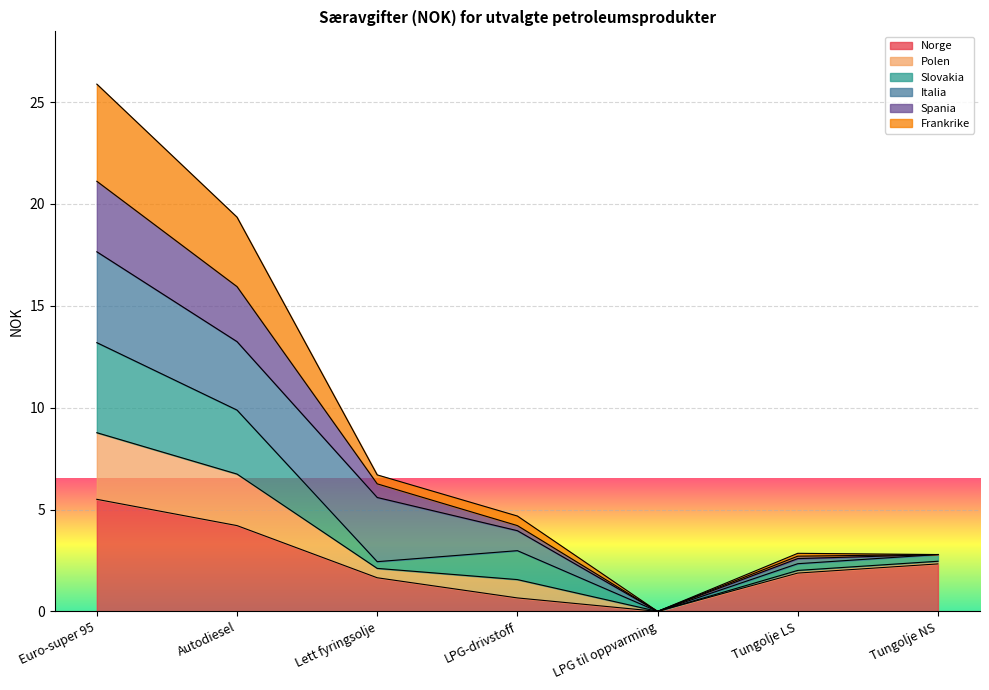

What is the highest value of the Norge series?

5.5